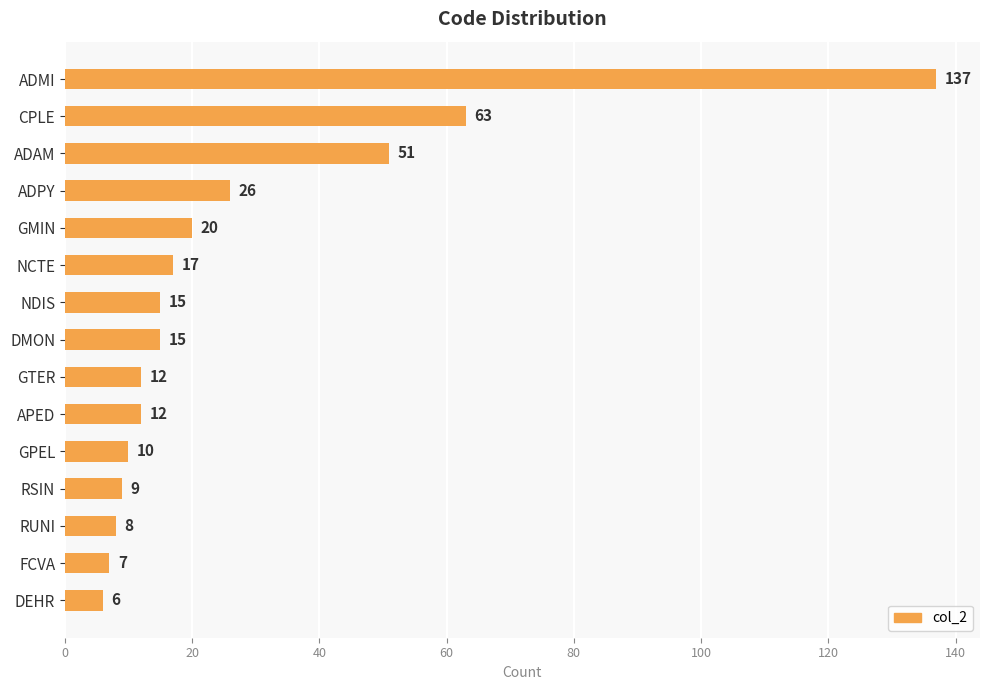

Reading bottom to top, what are all the values shown in this chart?

6	7	8	9	10	12	12	15	15	17	20	26	51	63	137